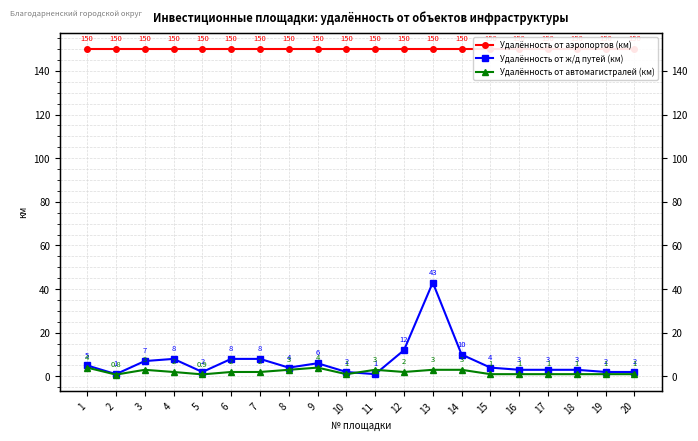

At how many categories does at least one series exceed 68?

20